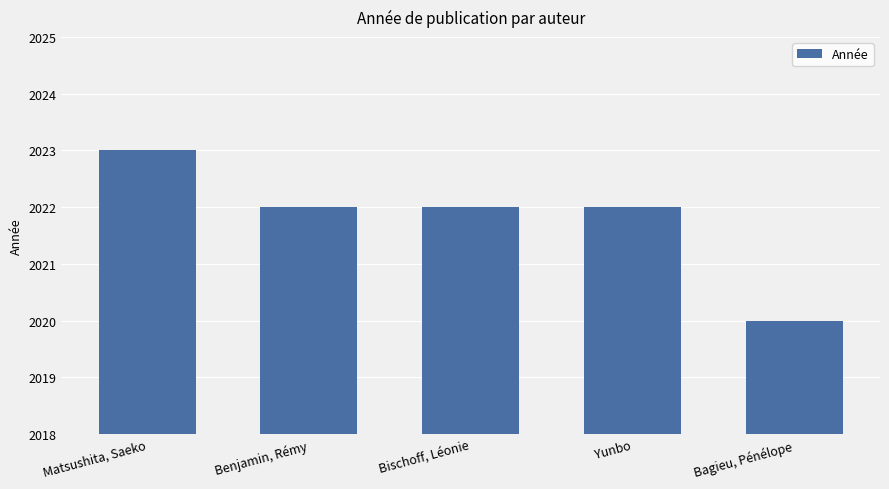

Reading left to right, list all the values displayed in this chart.

2023	2022	2022	2022	2020